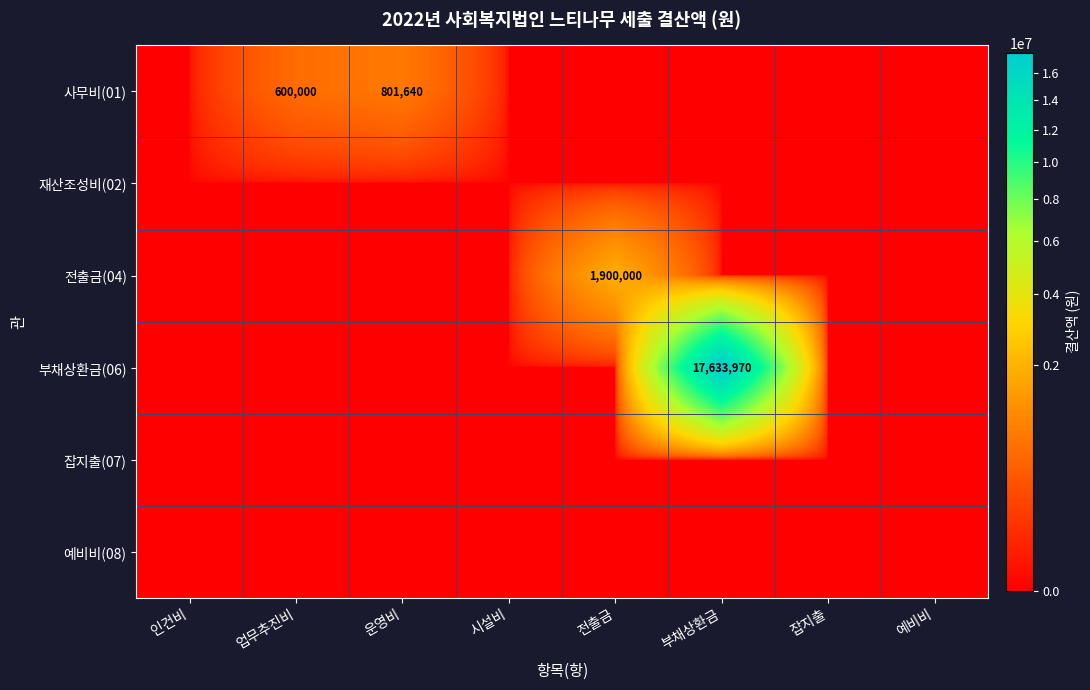

What is the greatest value displayed?

17633970